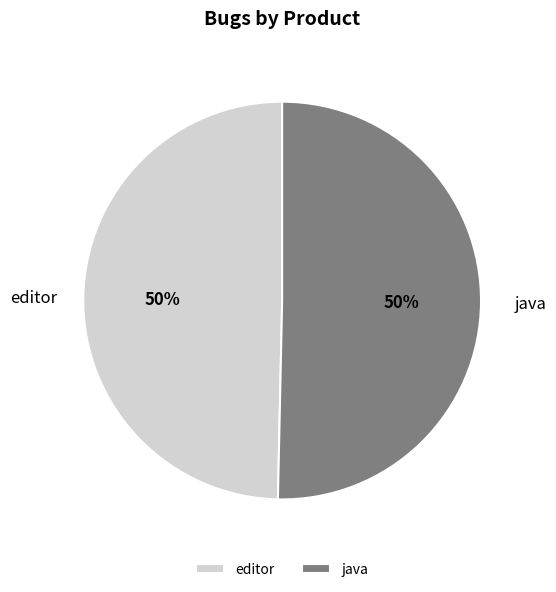

To the nearest percent, what is the average slice percentage?

50%